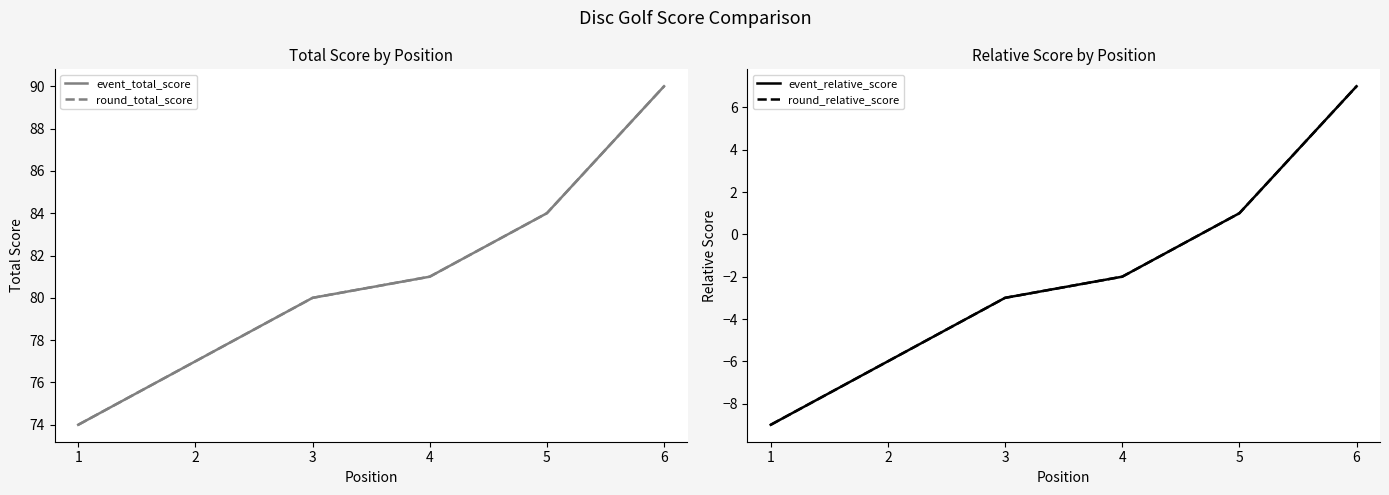

Rank the series by their maximum value, from highest to lowest.

event_total_score, round_total_score, event_relative_score, round_relative_score